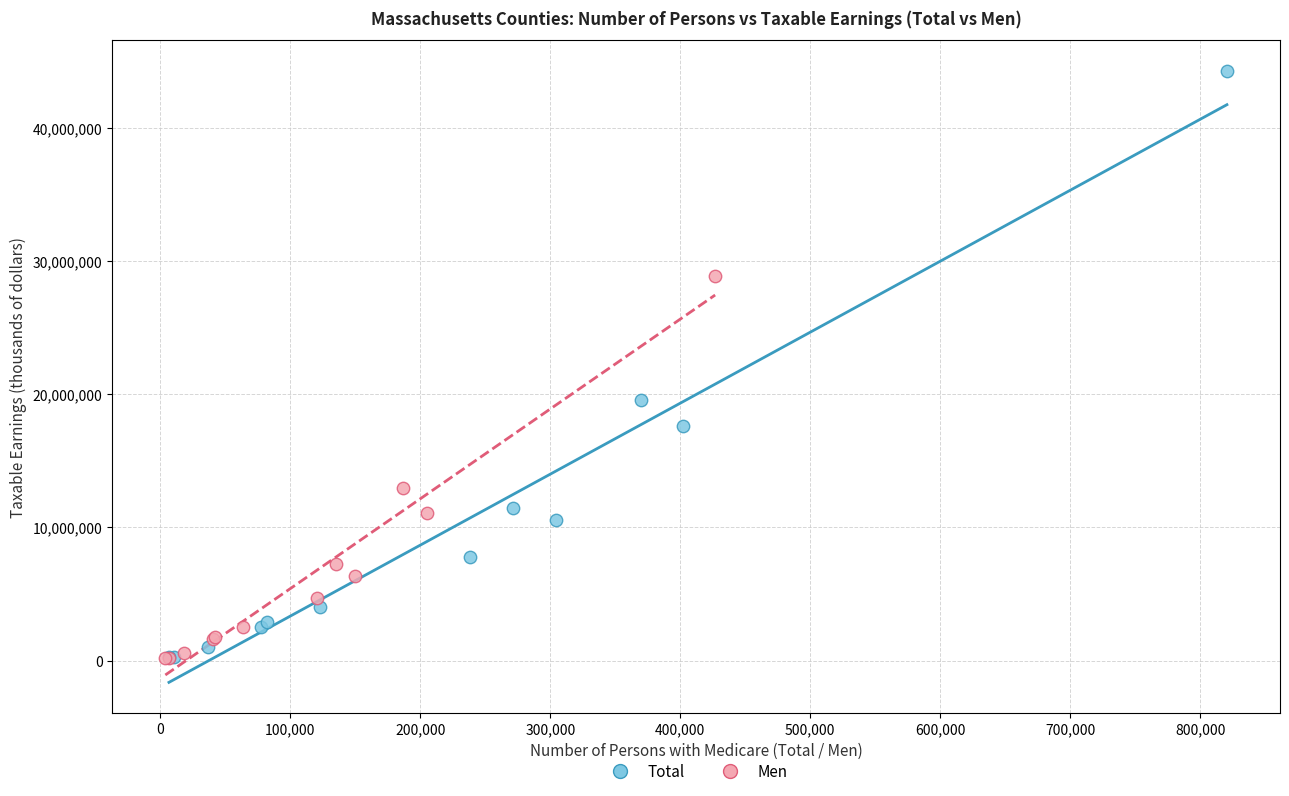

Which series has the largest Y range (max minus min)?

Total